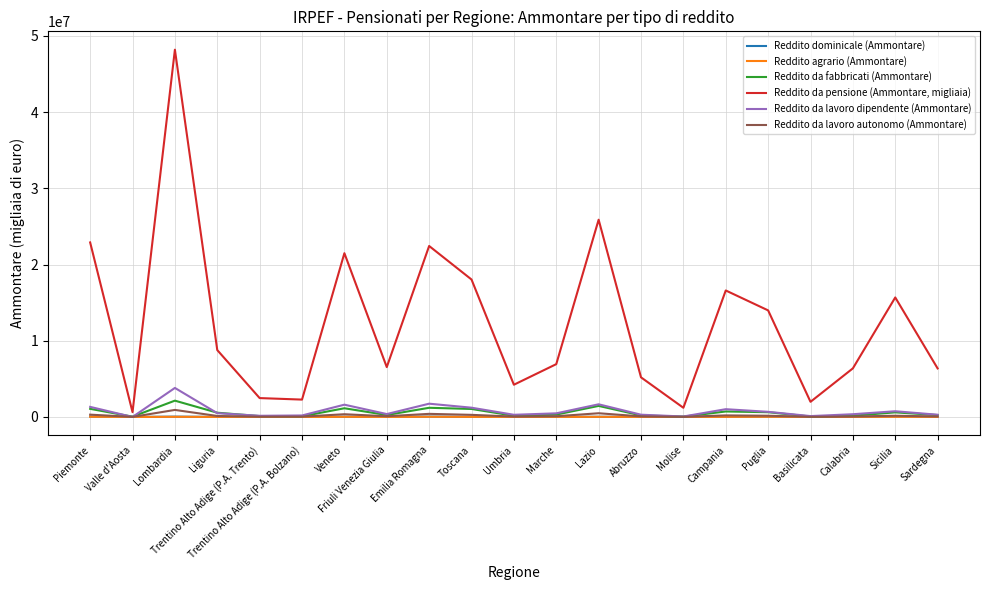

Rank the series by their maximum value, from highest to lowest.

Reddito da pensione (Ammontare, migliaia), Reddito da lavoro dipendente (Ammontare), Reddito da fabbricati (Ammontare), Reddito da lavoro autonomo (Ammontare), Reddito dominicale (Ammontare), Reddito agrario (Ammontare)